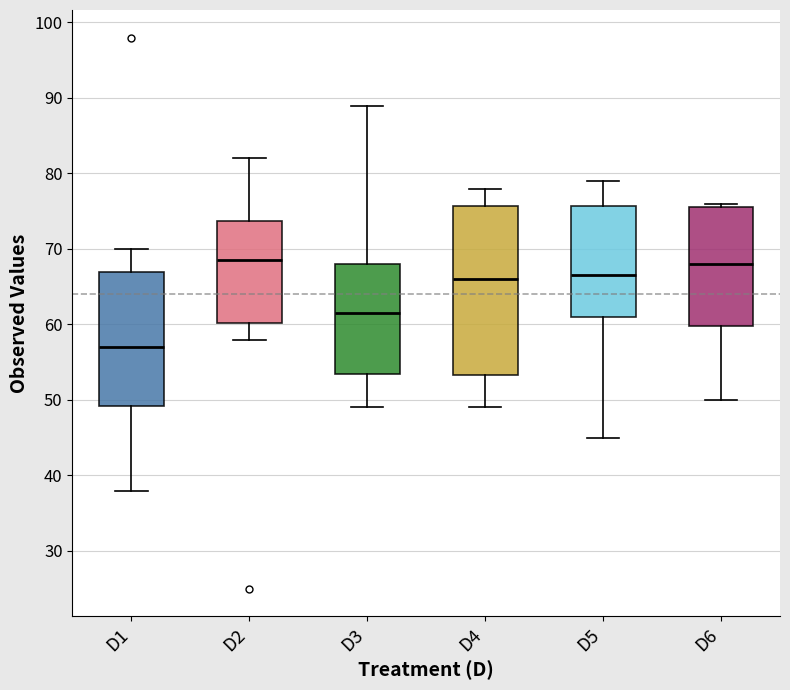

Which box's median line is the lowest?

D1